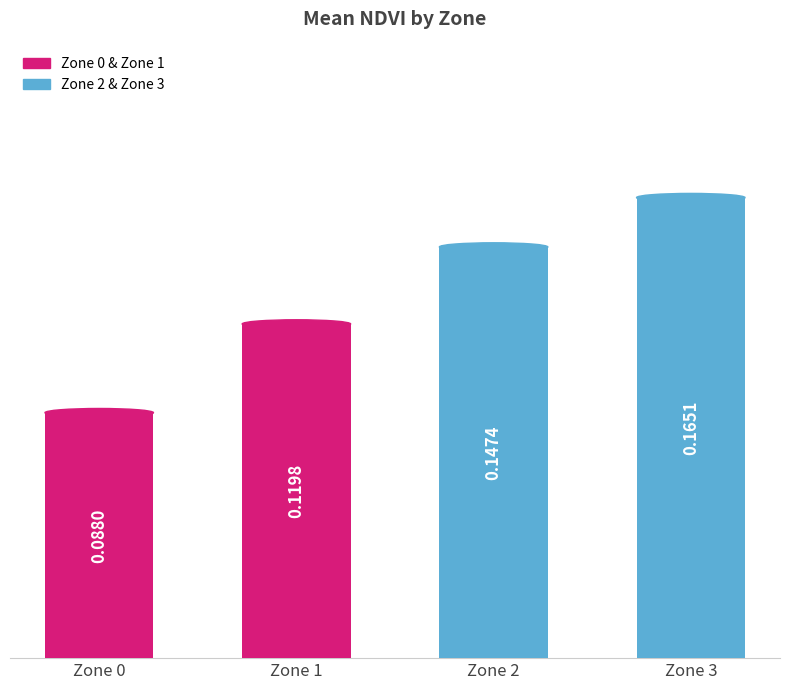

Count the number of categories in the chart.

4